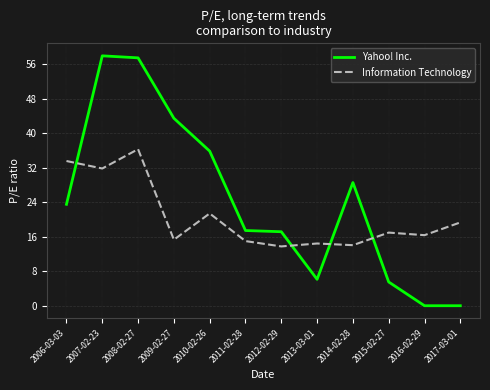

Which series changed the most between 2012-02-29 and 2013-03-01?

Yahoo! Inc.